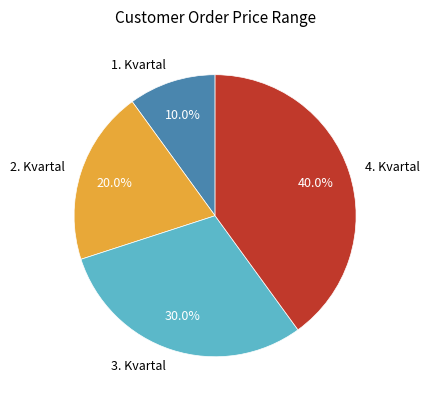

To the nearest percent, what is the combined percentage of 1. Kvartal and 4. Kvartal?

50%